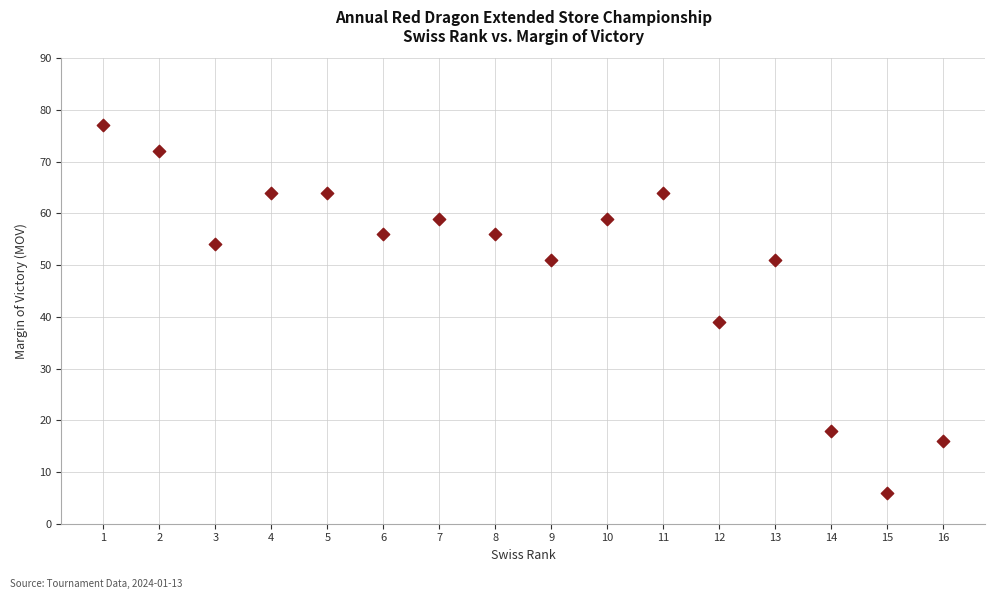

What is the range of Y values (max minus min)?

71